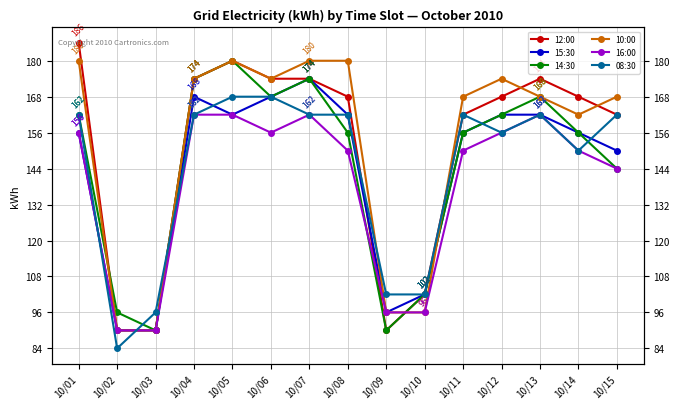

What is the maximum value for 14:30?

180